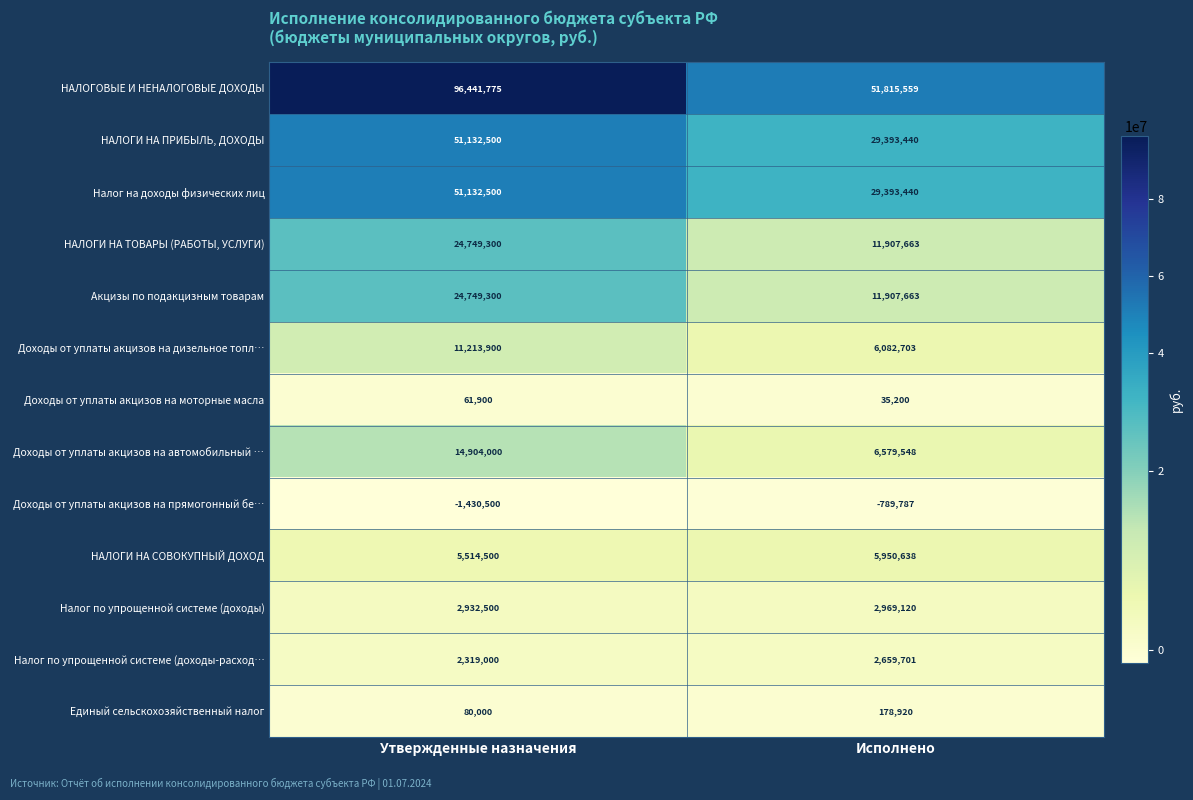

What is the total value across all series at Утвержденные назначения?

283800675